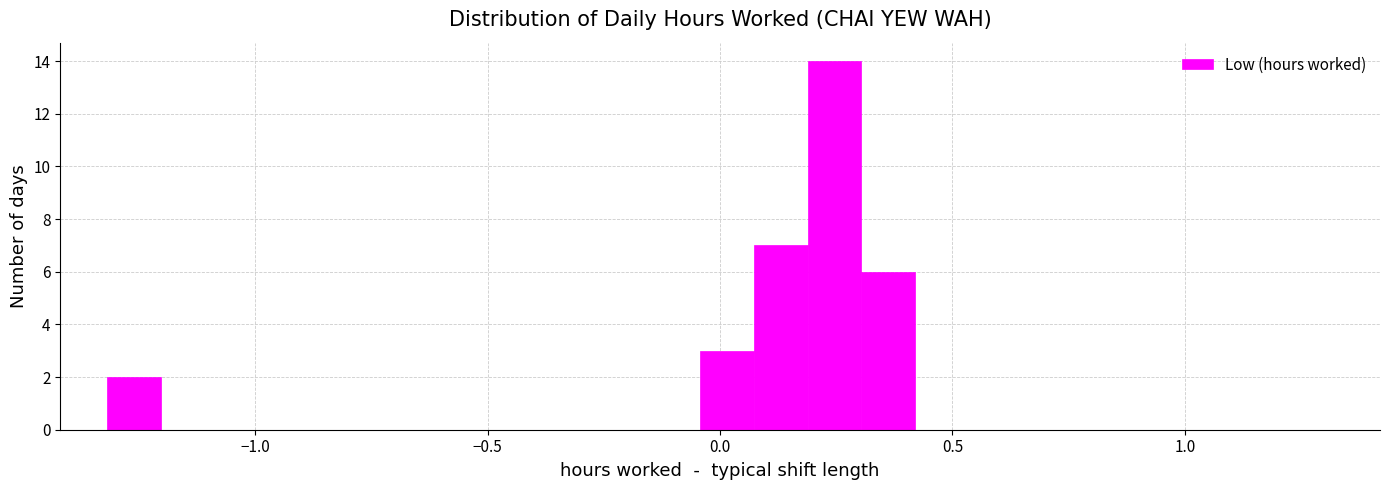

Read against the x-axis, roughly where is the centre of the tallest bar?

0.25